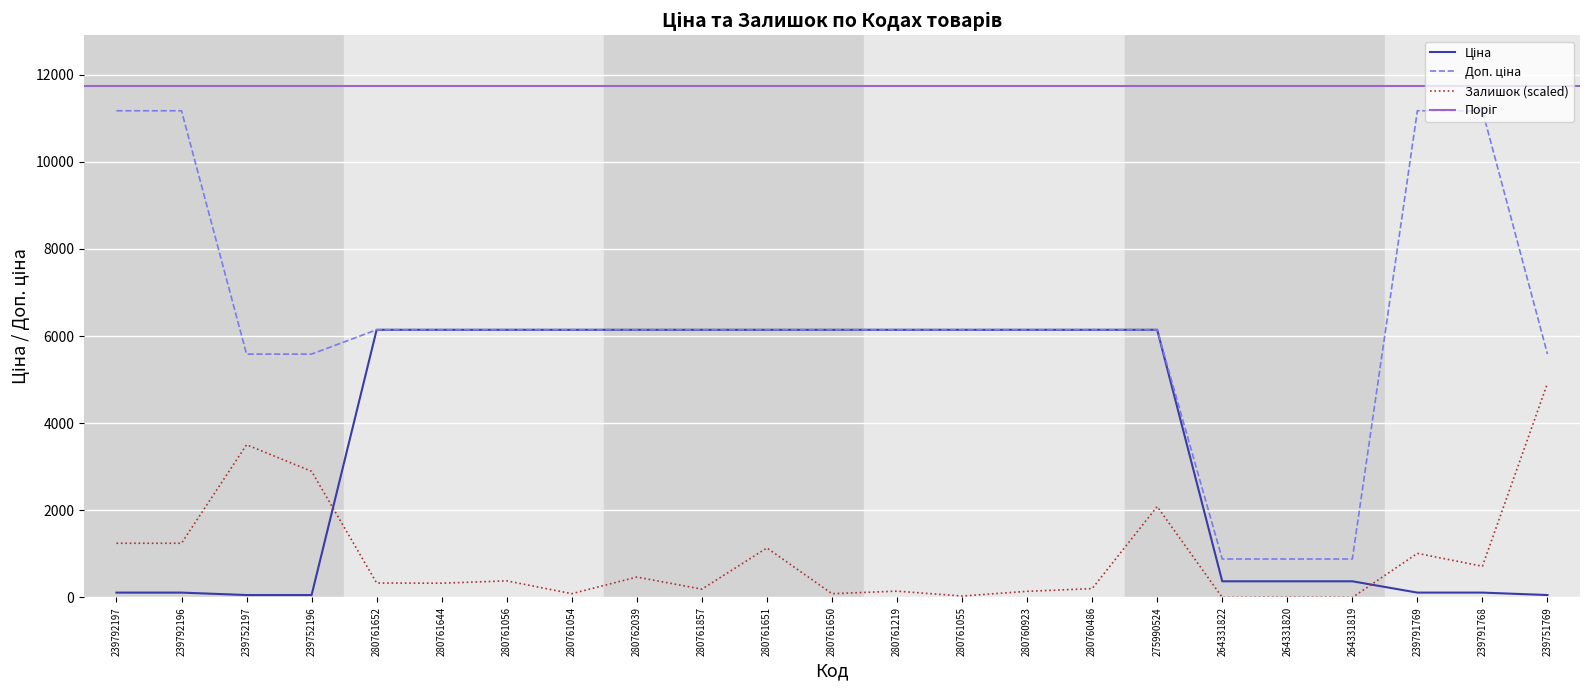

Which has a higher value, 280761857 or 264331820?

280761857